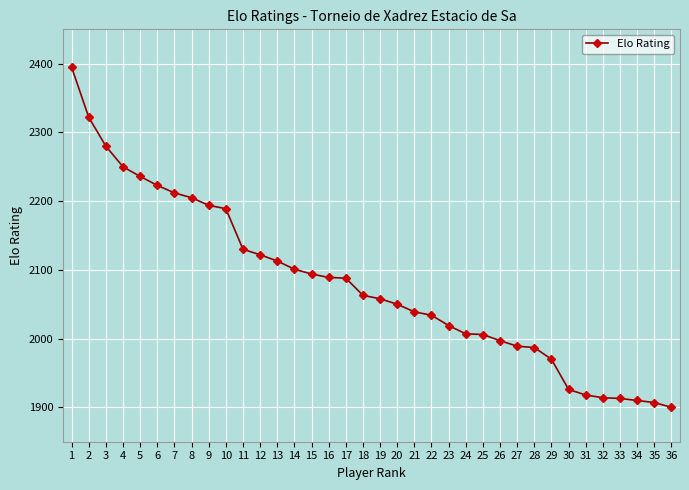

At which label does the data first exceed 2063?

1